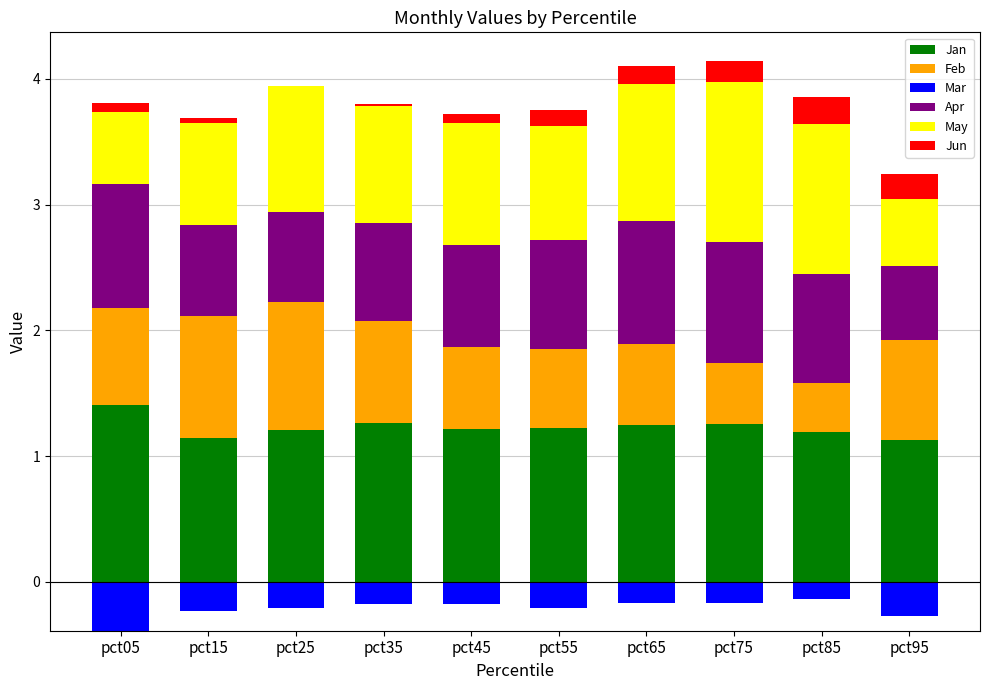

What is the average value of the Apr series?

0.8